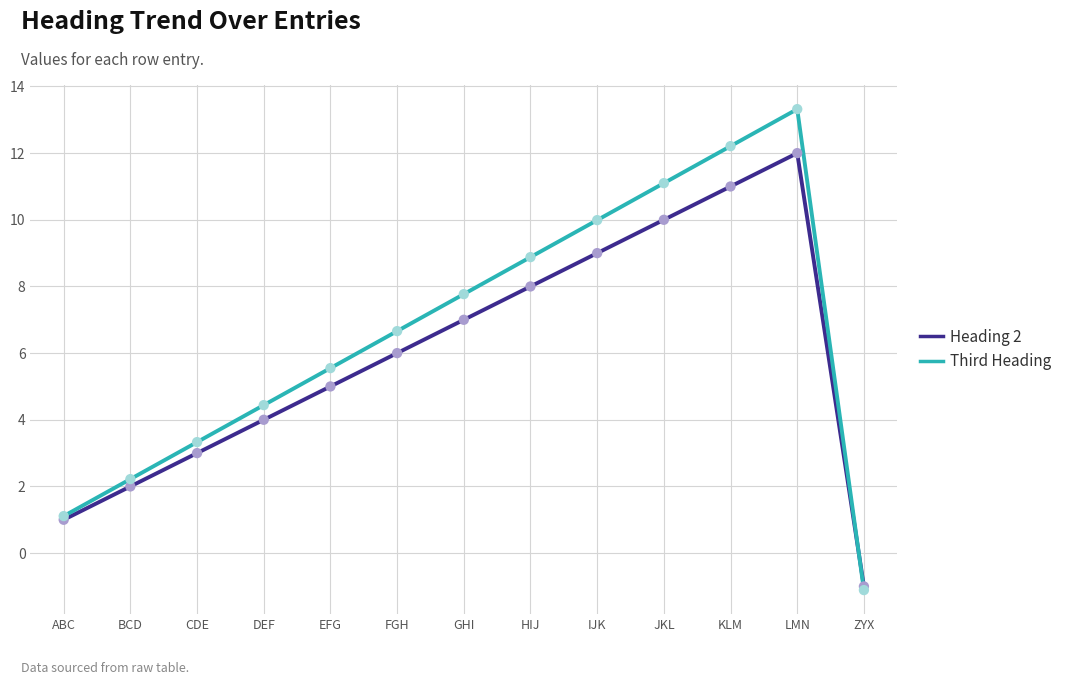

What is the total value across all series at ABC?

2.1